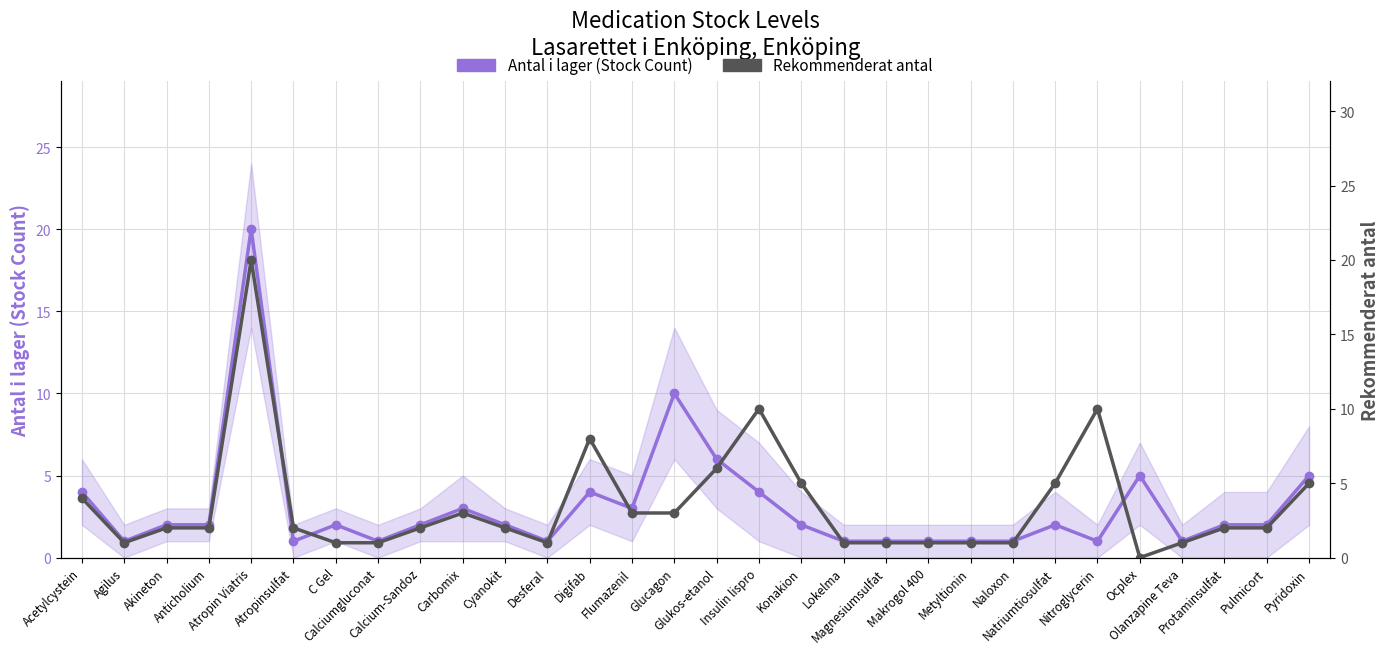

What is the difference between the maximum and minimum values in the Antal i lager (Stock Count) series?

19